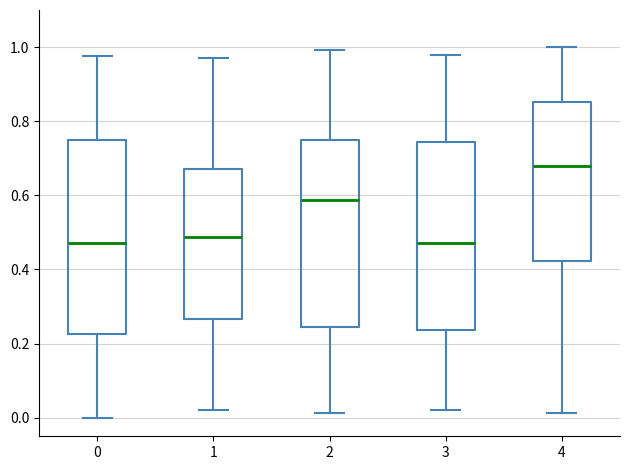

Reading left to right, read every box against the y-axis: the position of its median line, the range the box covers, and the ends of its whiskers. The values are not printed on the chart, so give them approximately, as read against the axis.

0: median 0.48, box 0.22 to 0.74, whiskers 0.00 to 0.98
1: median 0.48, box 0.26 to 0.68, whiskers 0.02 to 0.96
2: median 0.58, box 0.24 to 0.74, whiskers 0.02 to 1.00
3: median 0.48, box 0.24 to 0.74, whiskers 0.02 to 0.98
4: median 0.68, box 0.42 to 0.86, whiskers 0.02 to 1.00